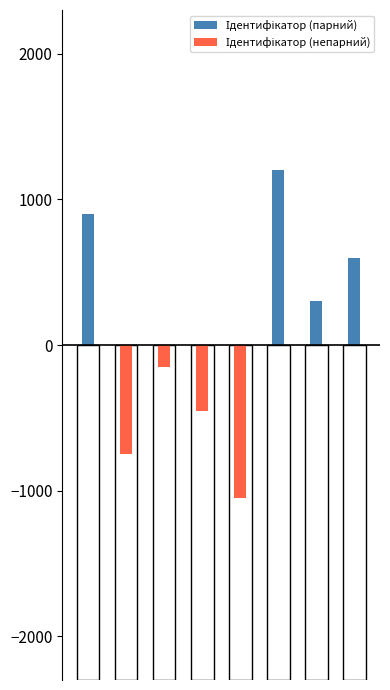

How many groups of bars are there?

8